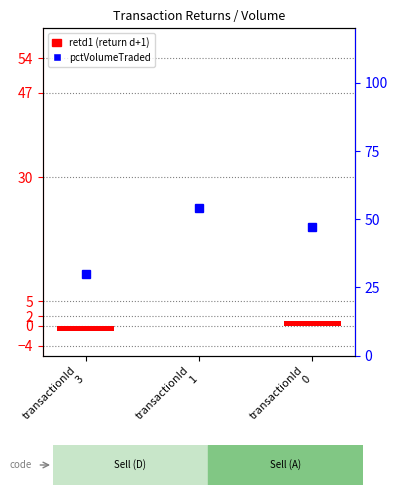

Reading left to right, what are all the values shown in this chart?

retd1 (return d+1): -1	0	1
pctVolumeTraded: 30	54	47